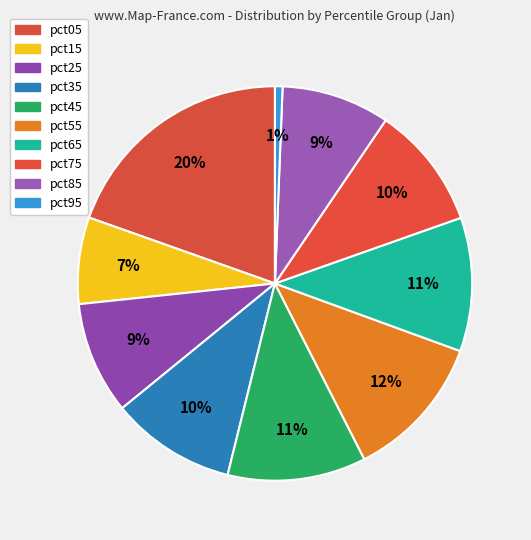

To the nearest percent, what is the combined percentage of pct15 and pct95?

8%